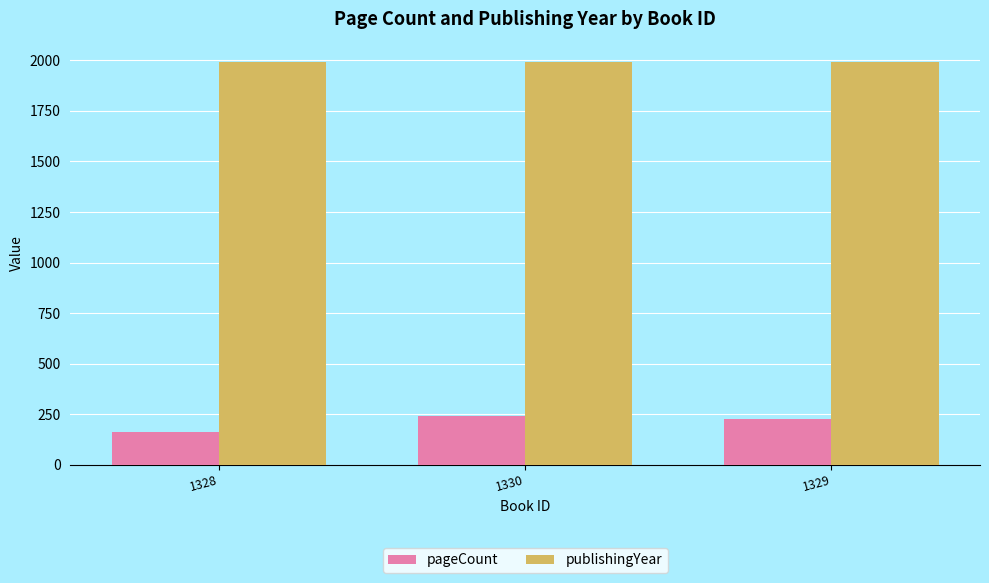

At 1328, list the series in order from largest to smallest.

publishingYear, pageCount